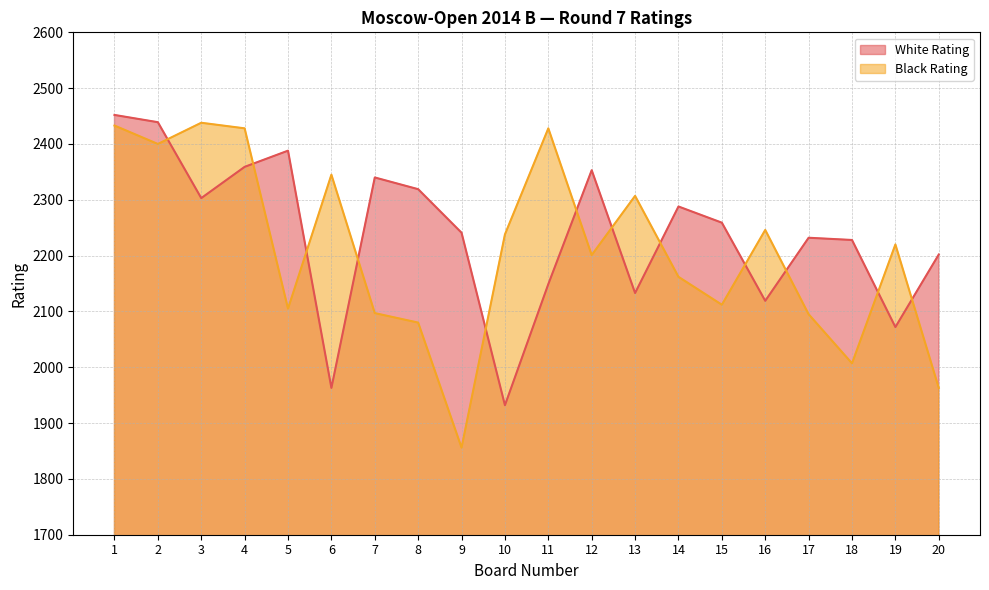

Which category has the lowest value in the Black Rating series?

9